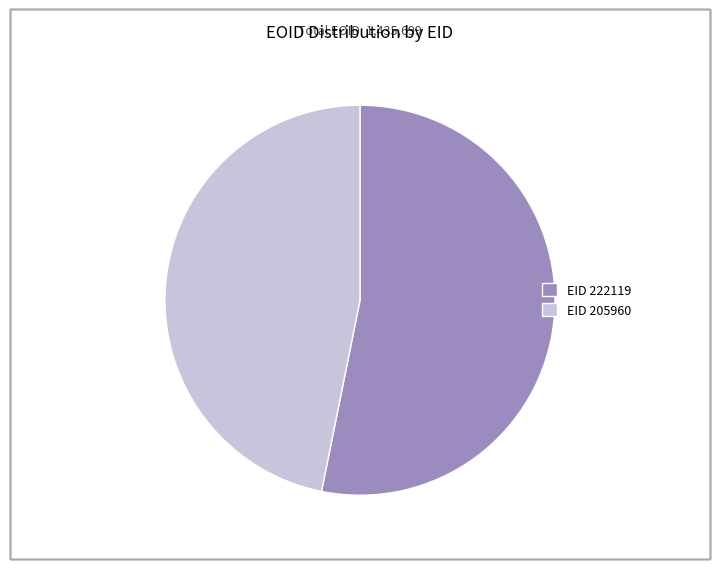

Does any single category account for the majority?

Yes